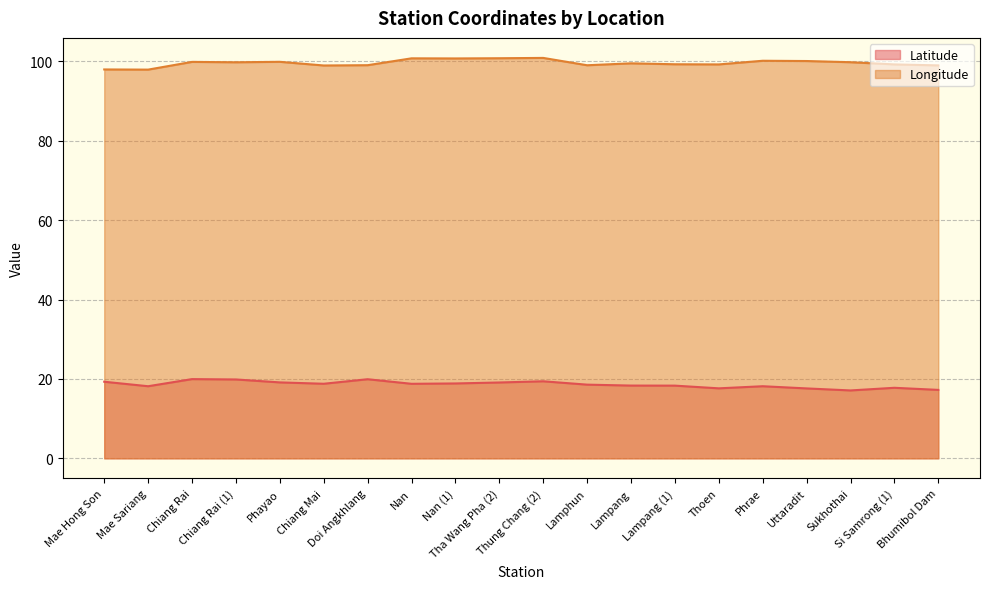

What is the total value across all series at Lampang?

117.9